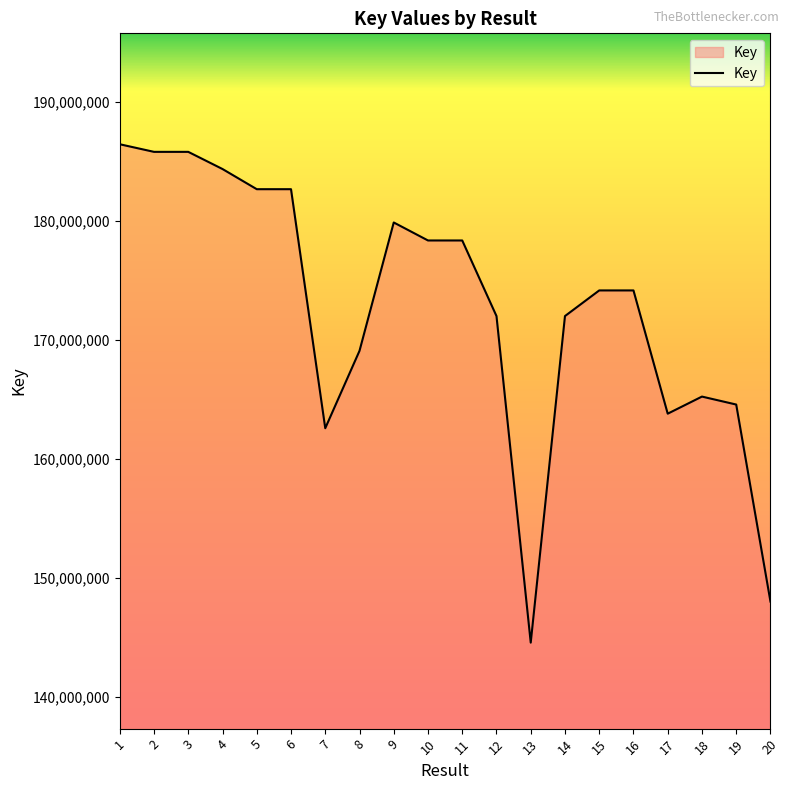

What is the difference between the maximum and minimum values?

41880625